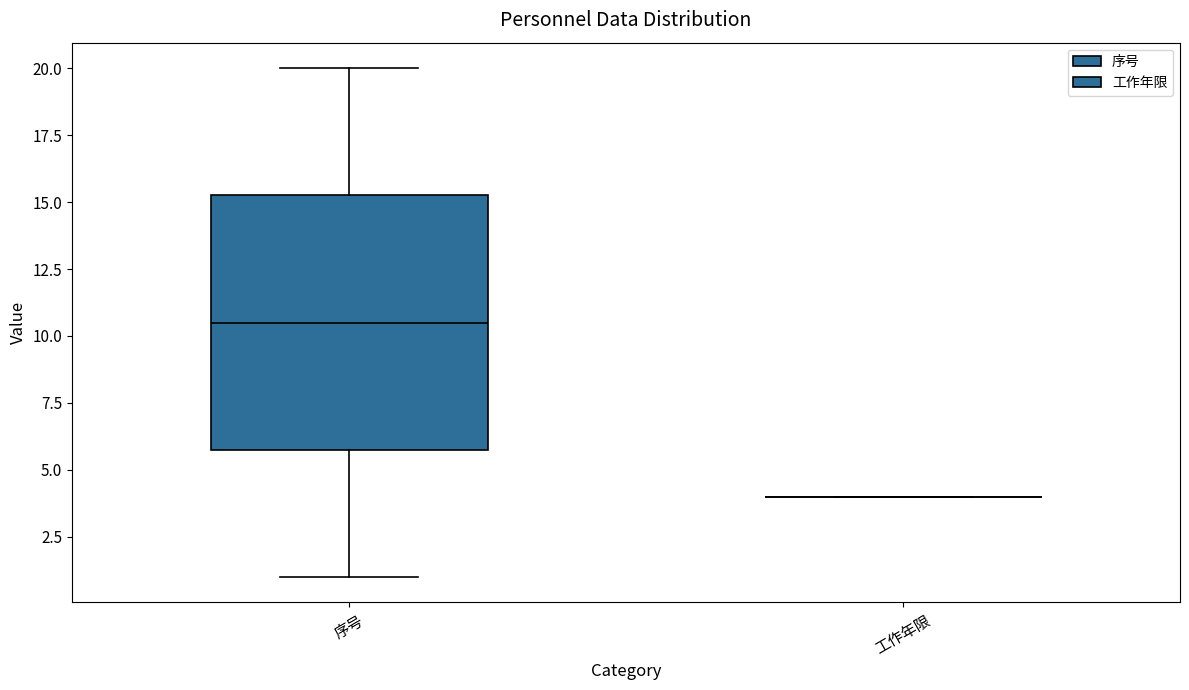

Comparing the boxes themselves (not the whiskers), which one is the tallest?

序号